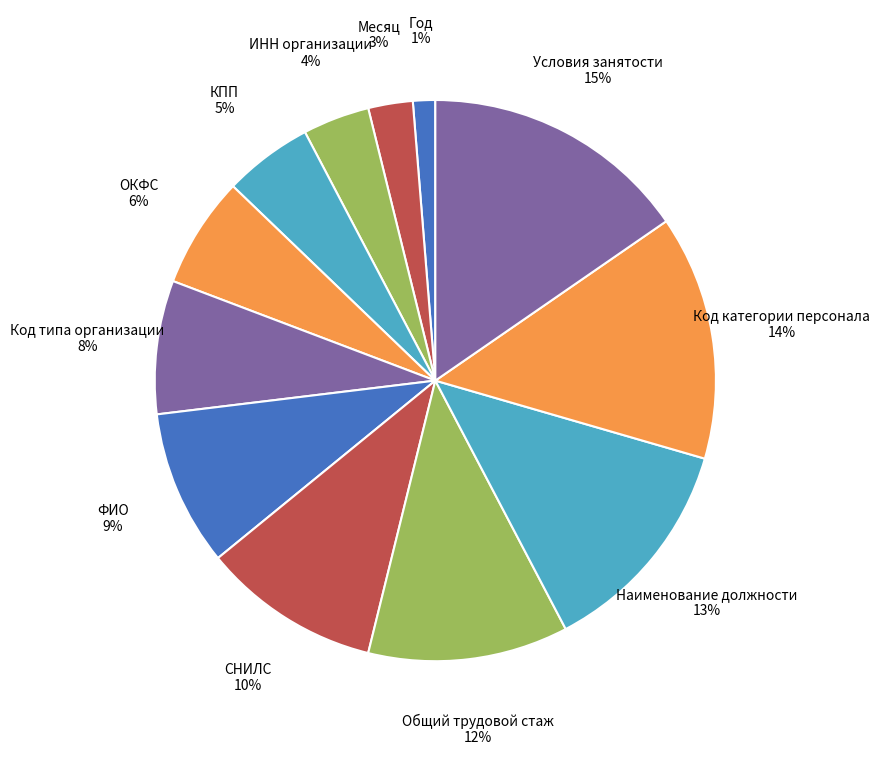

What is the ratio of the value at КПП to the value at СНИЛС?

0.5